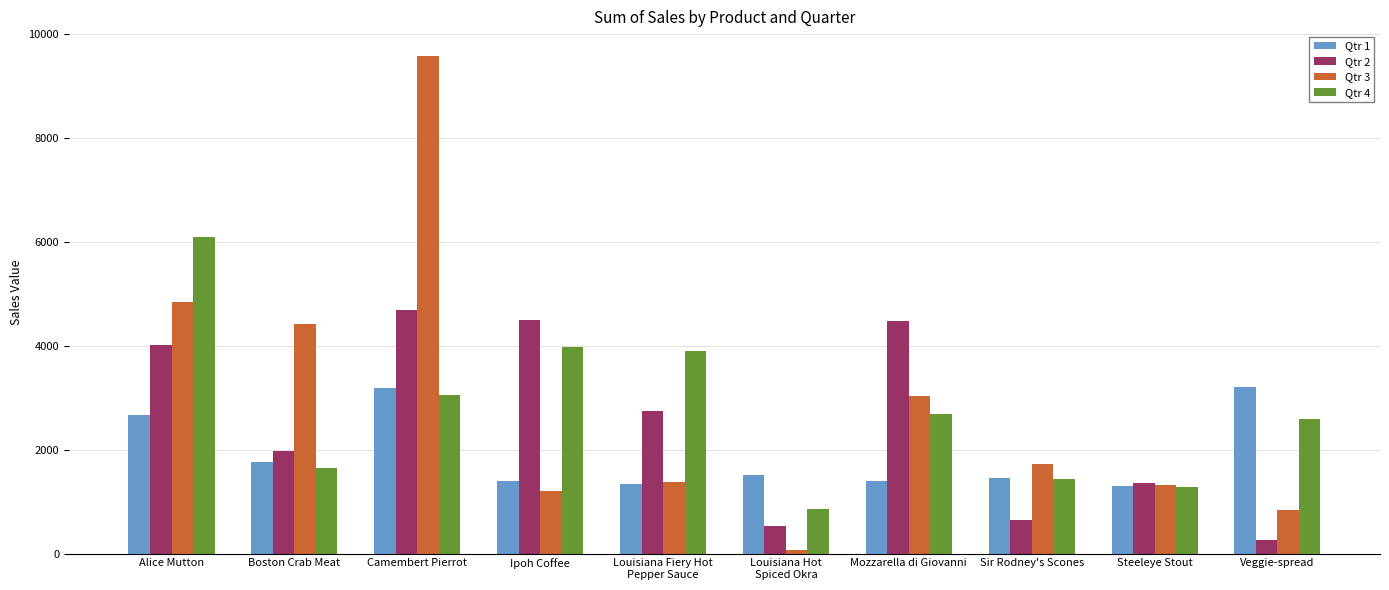

What is the label of the 8th bar from the left?

Sir Rodney's Scones